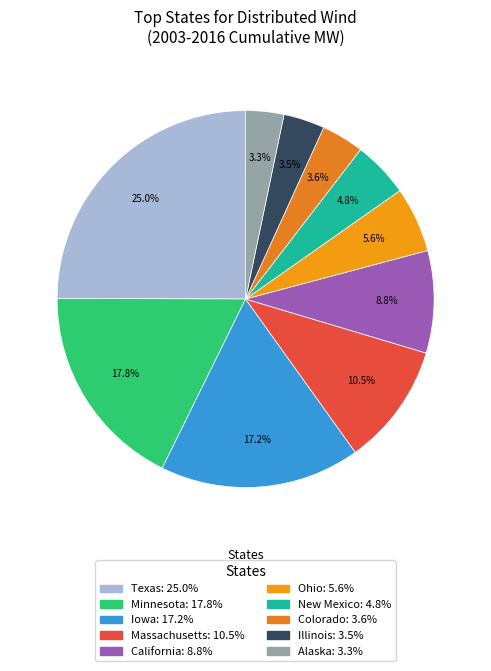

Do Iowa and Massachusetts together represent more than half of the pie?

No